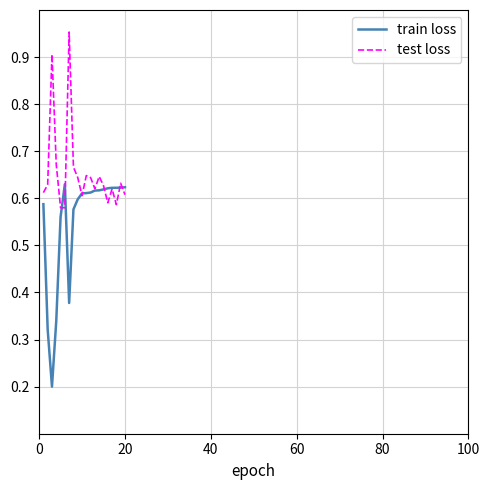

Which series has the widest spread of values?

train loss